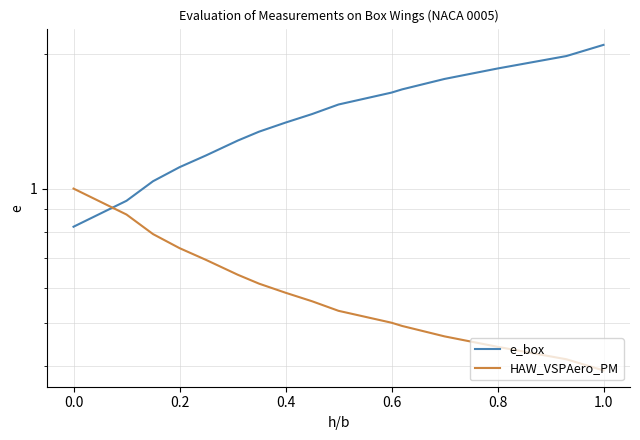

Rank the series by their average value, from lowest to highest.

HAW_VSPAero_PM, e_box